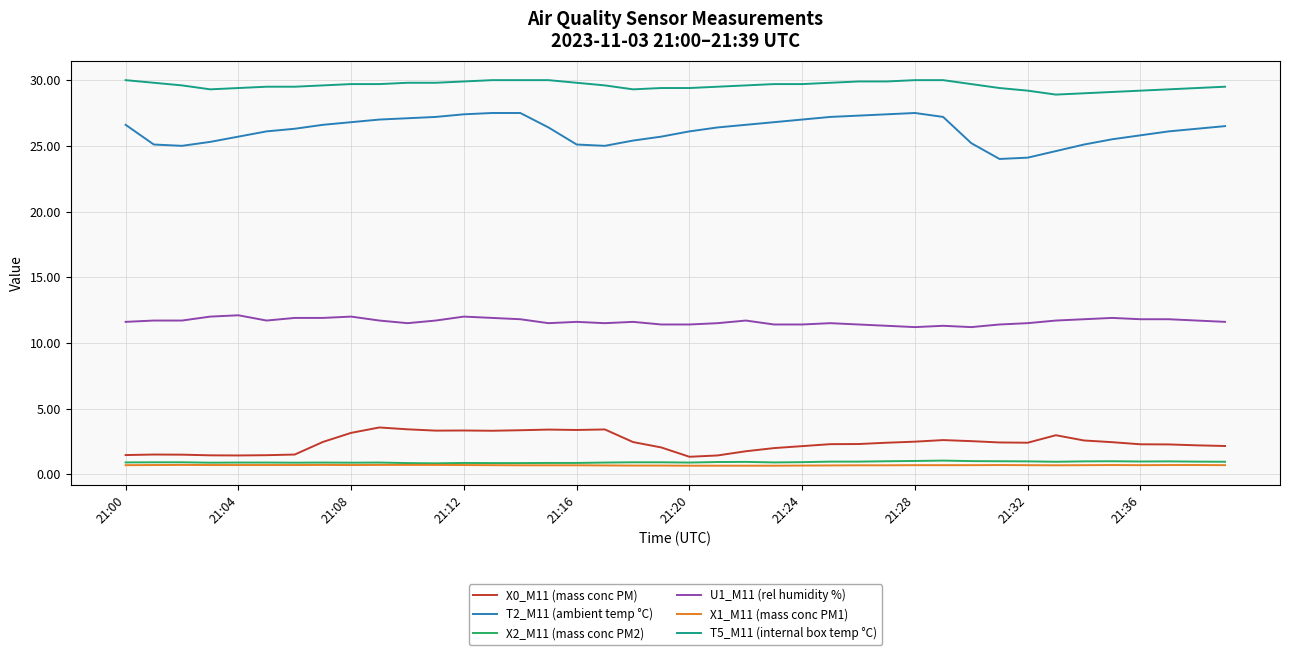

True or false: T2_M11 (ambient temp °C) and U1_M11 (rel humidity %) cross at least once.

False